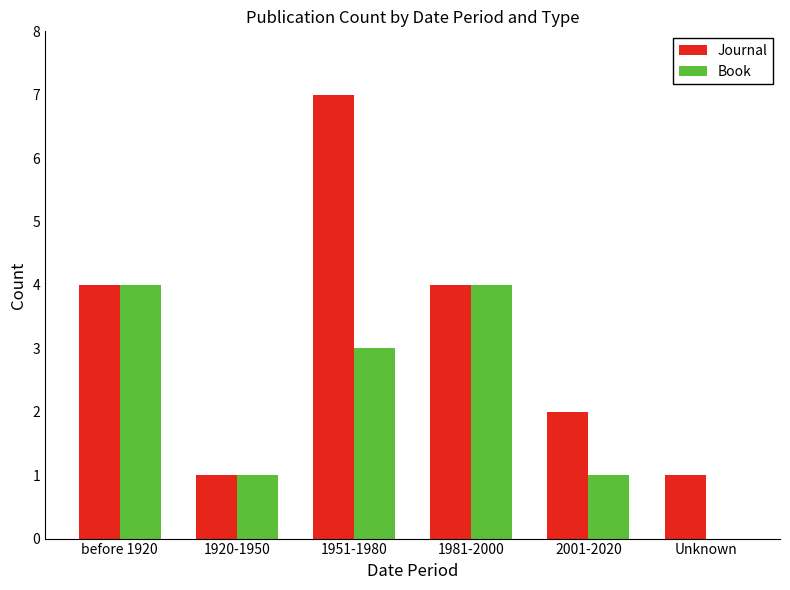

The Book series shows 0 at Unknown. True or false?

True